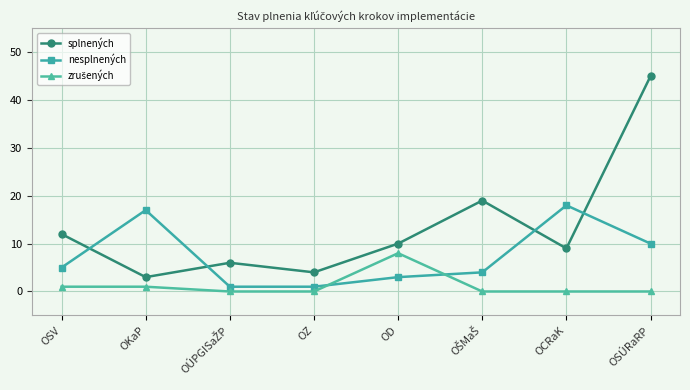

The nesplnených series shows 5 at OD. True or false?

False